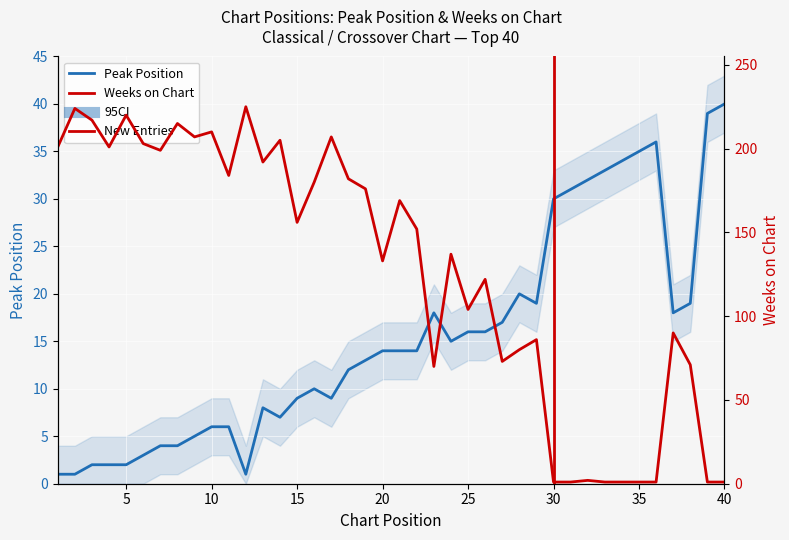

Where is the first local minimum for Peak Position?

12